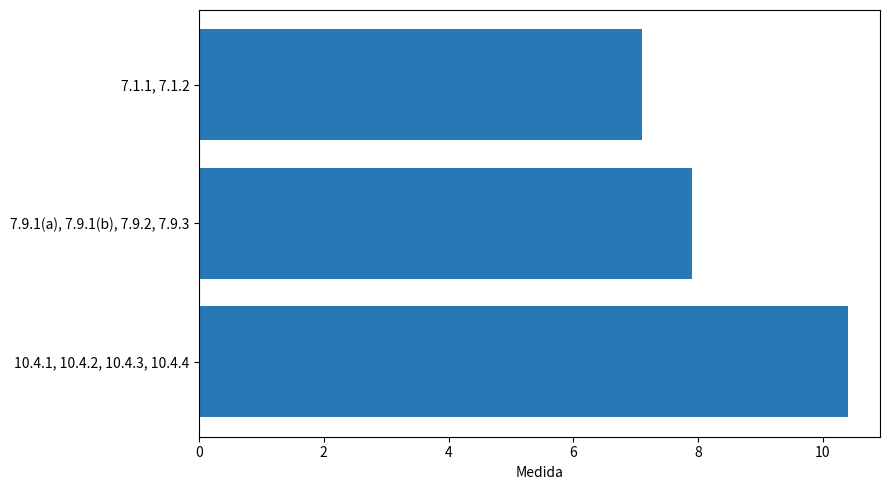

Rank the categories by value from highest to lowest.

10.4.1, 10.4.2, 10.4.3, 10.4.4, 7.9.1(a), 7.9.1(b), 7.9.2, 7.9.3, 7.1.1, 7.1.2